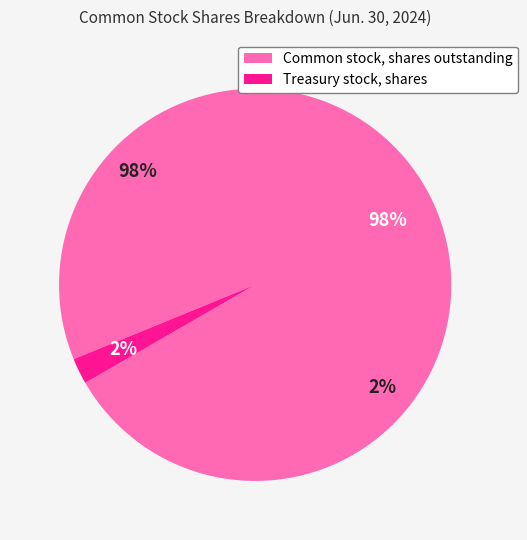

Which category has the biggest portion of the pie?

Common stock, shares outstanding